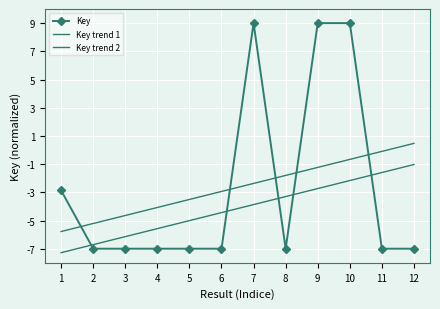

Between which two adjacent categories do Key trend 1 and Key first intersect?

1 and 2